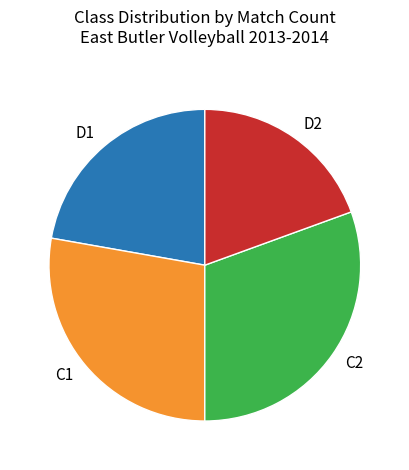

Approximately how many times larger is the value at D2 compared to C2?

0.6